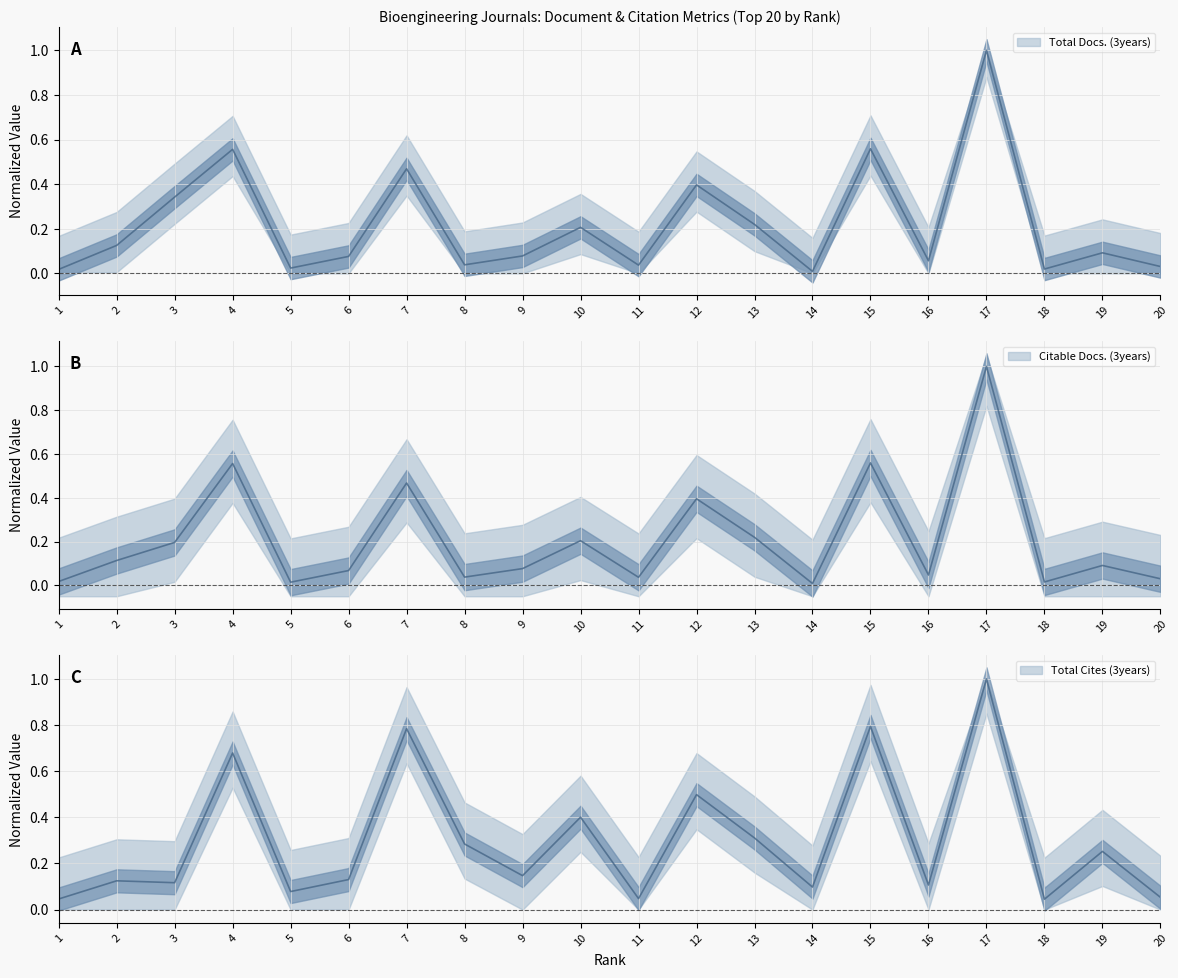

Rank the categories by Total Cites (3years) value from lowest to highest.

18, 1, 11, 20, 5, 14, 16, 3, 2, 6, 9, 19, 8, 13, 10, 12, 4, 7, 15, 17